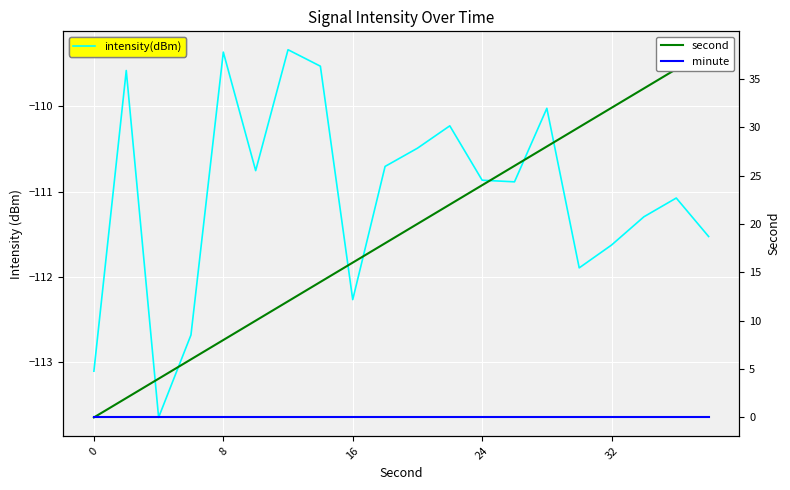

True or false: intensity(dBm) and minute cross at least once.

False